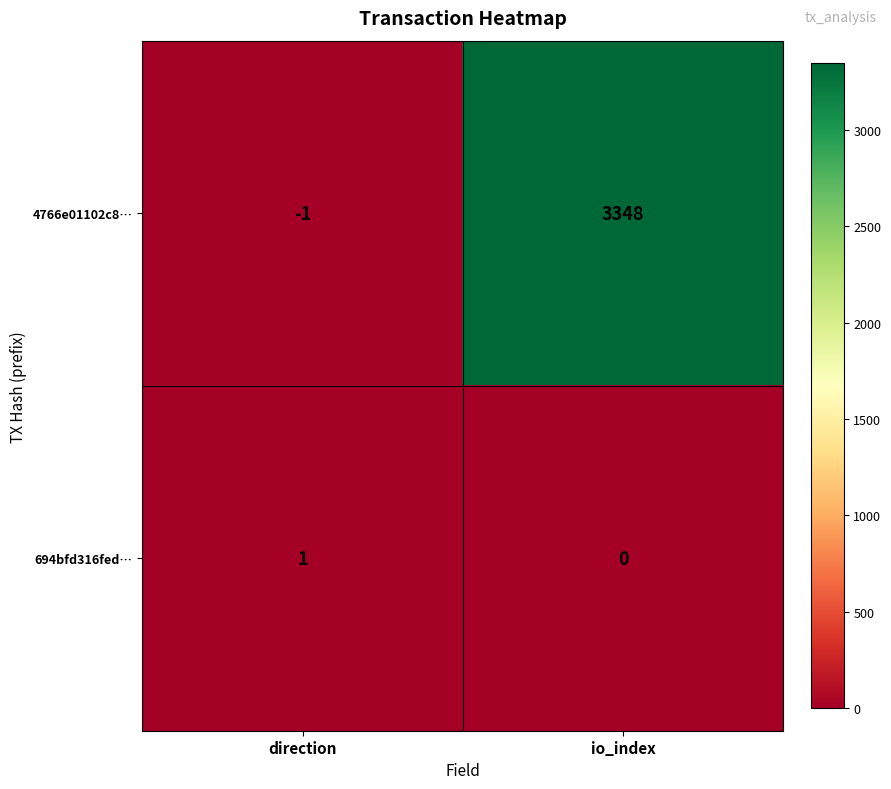

Reading left to right, what are all the values shown in this chart?

4766e01102c8…: direction=-1	io_index=3348
694bfd316fed…: direction=1	io_index=0